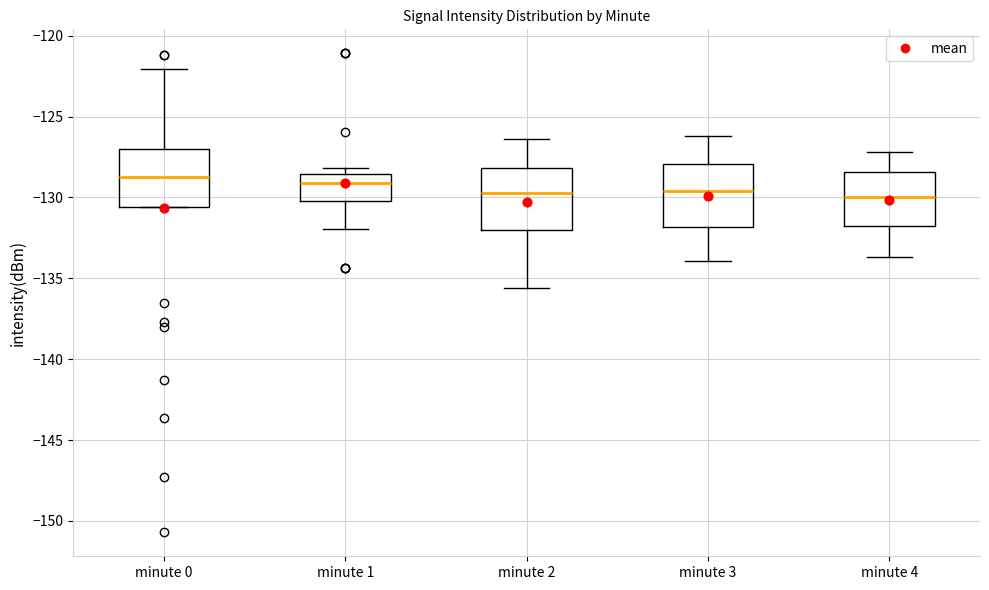

Where is the upper edge of the box for minute 0 on the y-axis? The values are not printed on the chart, so give them approximately, as read against the axis.

-127.0